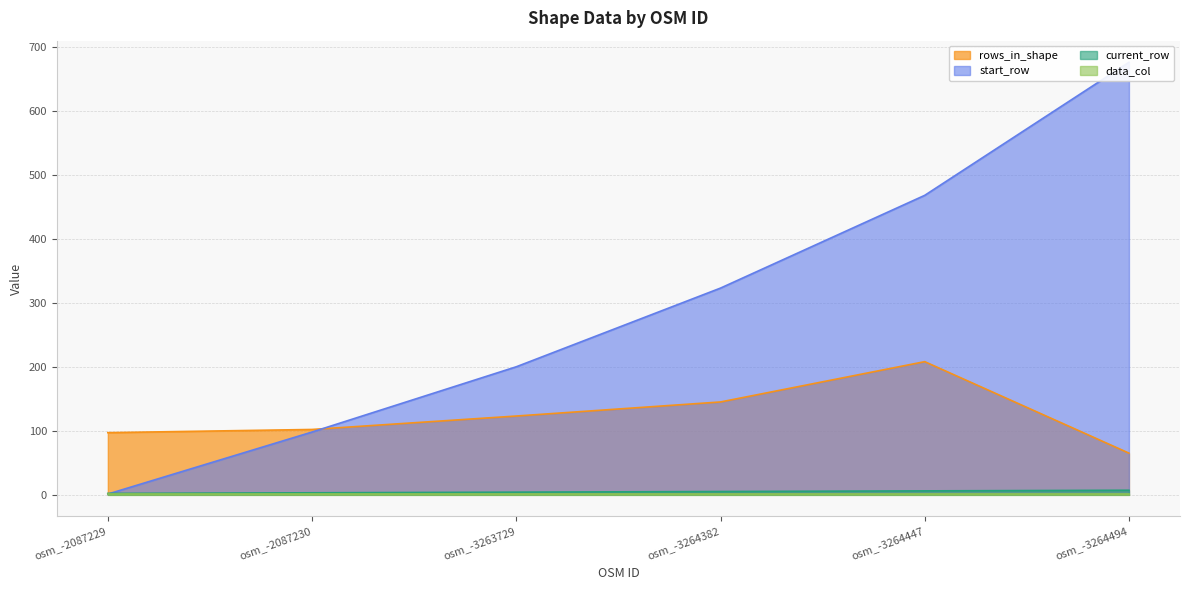

Is it true that current_row equals 4 at osm_-2087230?

False